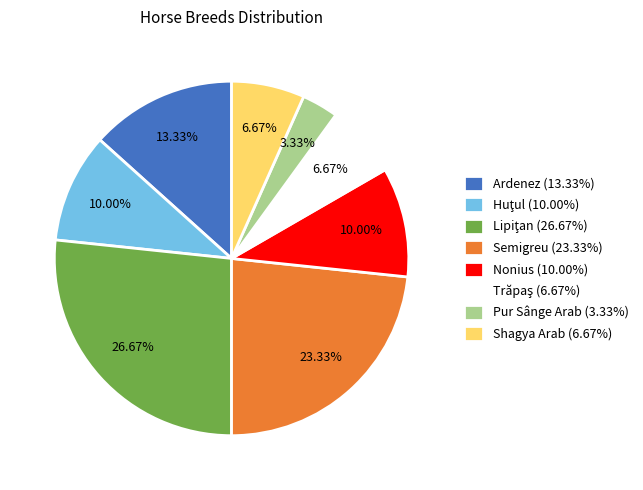

Combined, do Pur Sânge Arab (3.33%) and Semigreu (23.33%) account for over 50%?

No